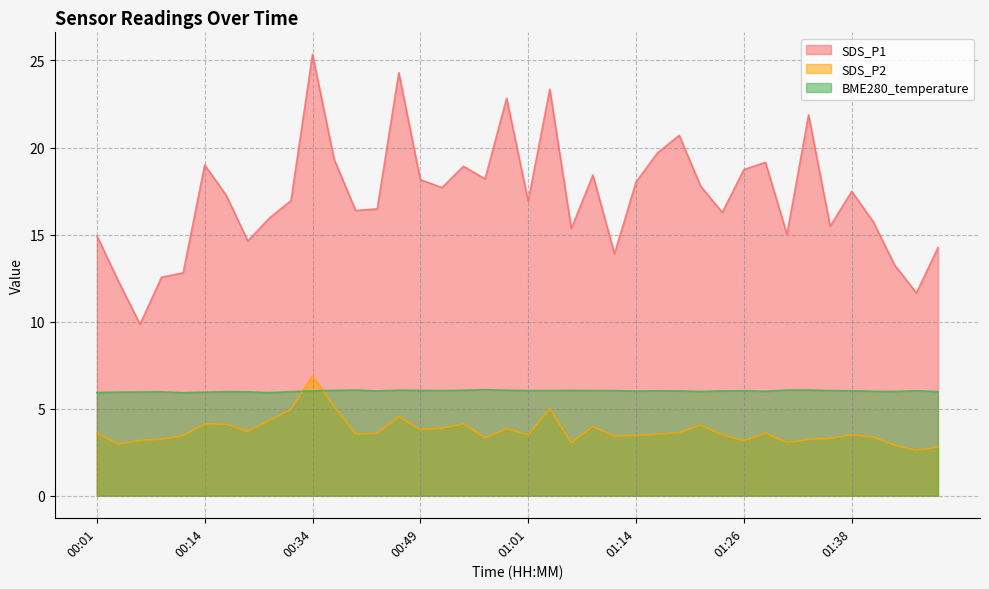

True or false: BME280_temperature and SDS_P2 cross at least once.

True